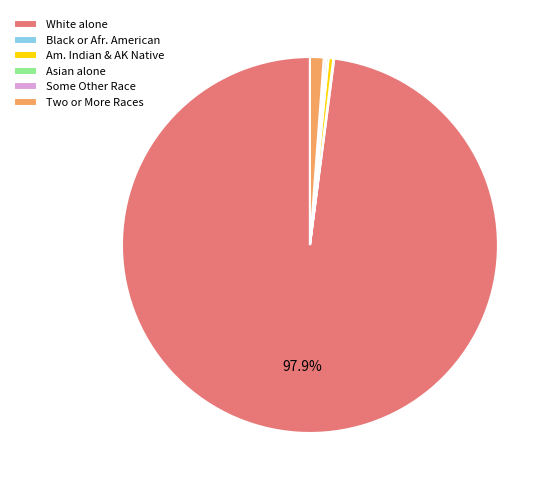

What is the largest slice in the pie chart?

White alone